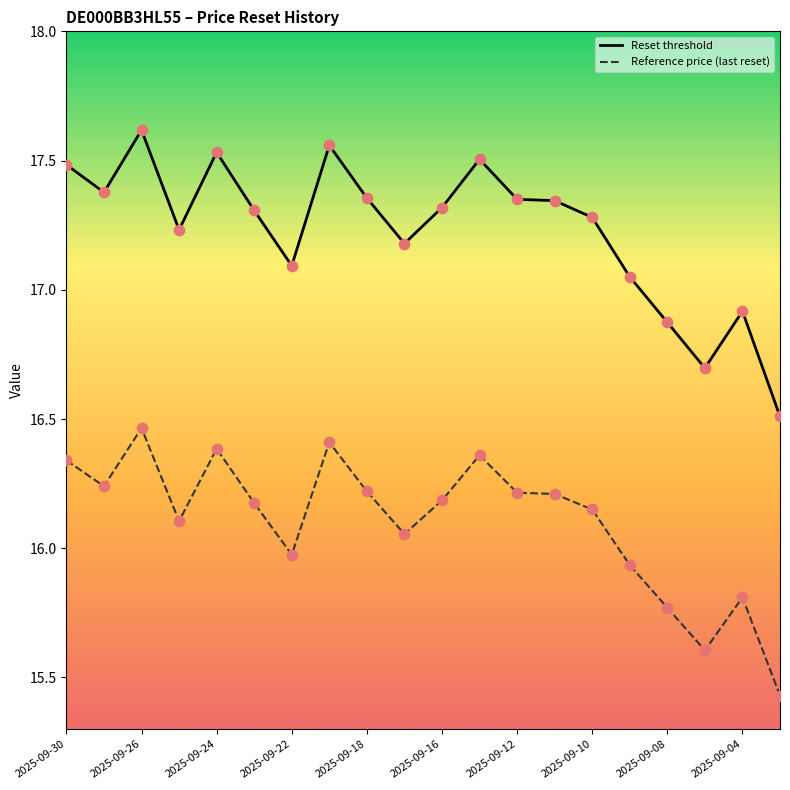

True or false: Reset threshold and Reference price (last reset) cross at least once.

False